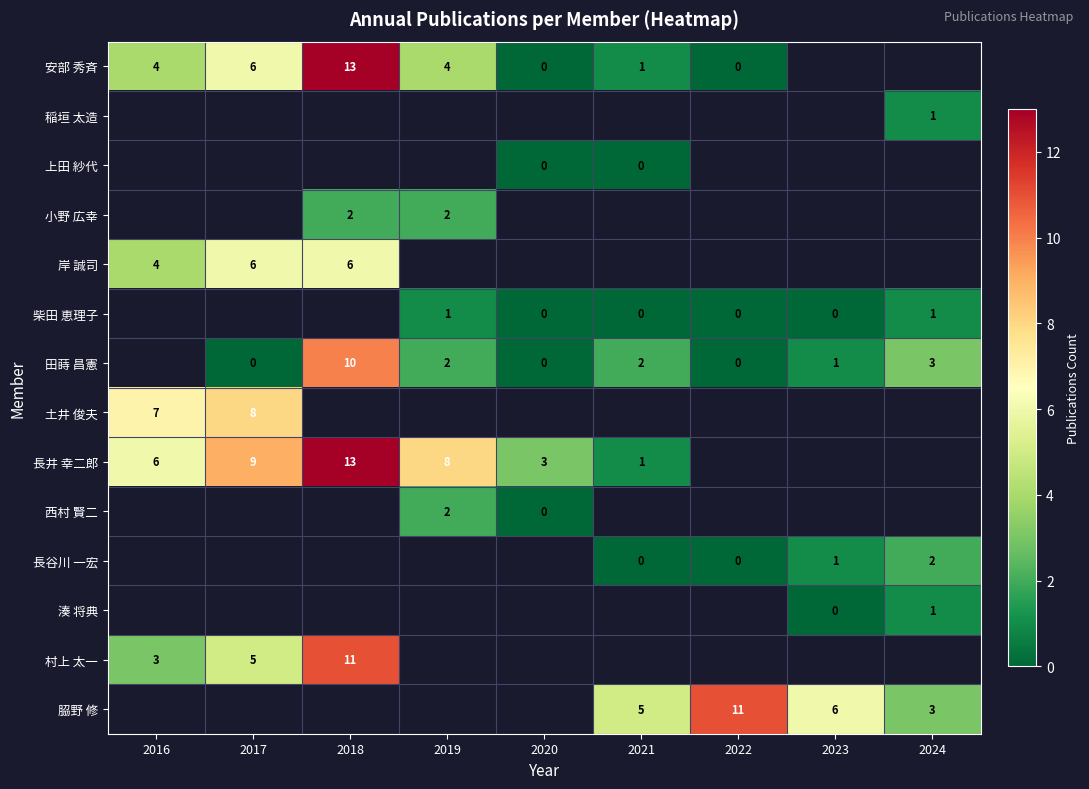

The value of 安部 秀斉 at 2019 is 4. True or false?

True